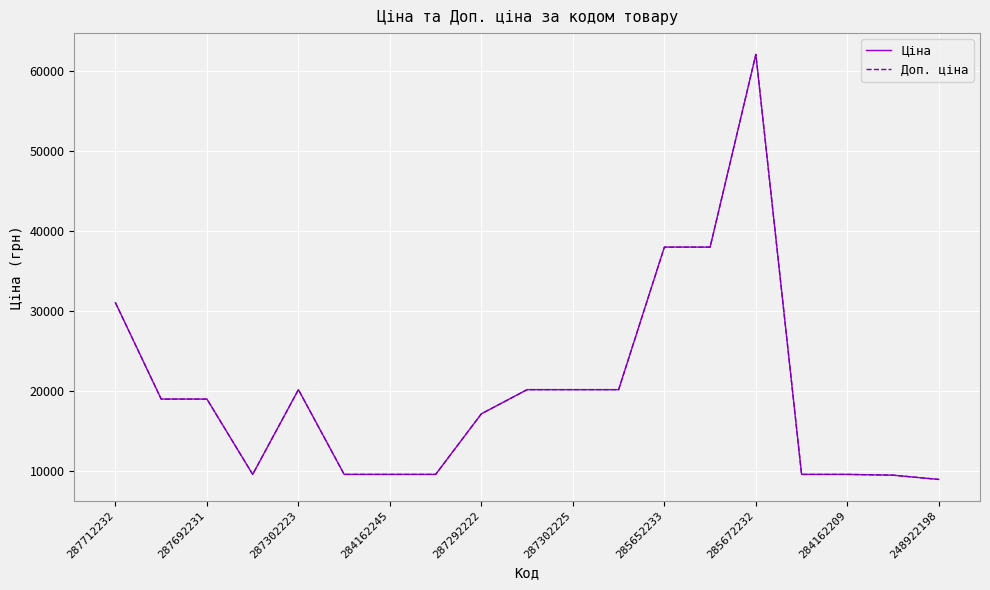

Does the chart have visible grid lines?

Yes